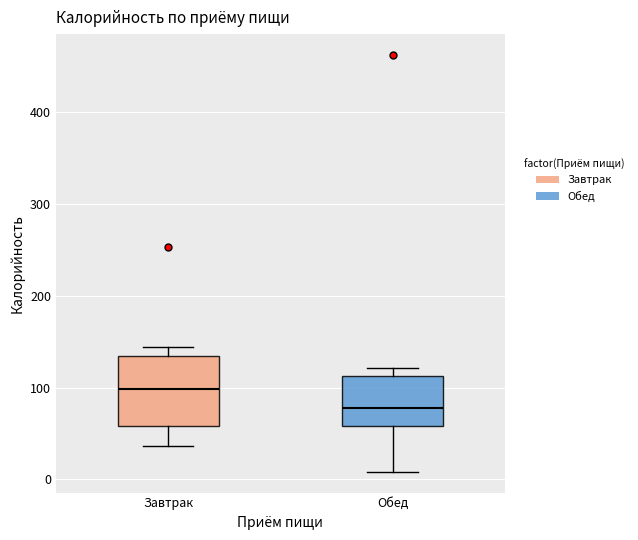

Where does the median line of the box for Обед sit on the y-axis? The values are not printed on the chart, so give them approximately, as read against the axis.

80